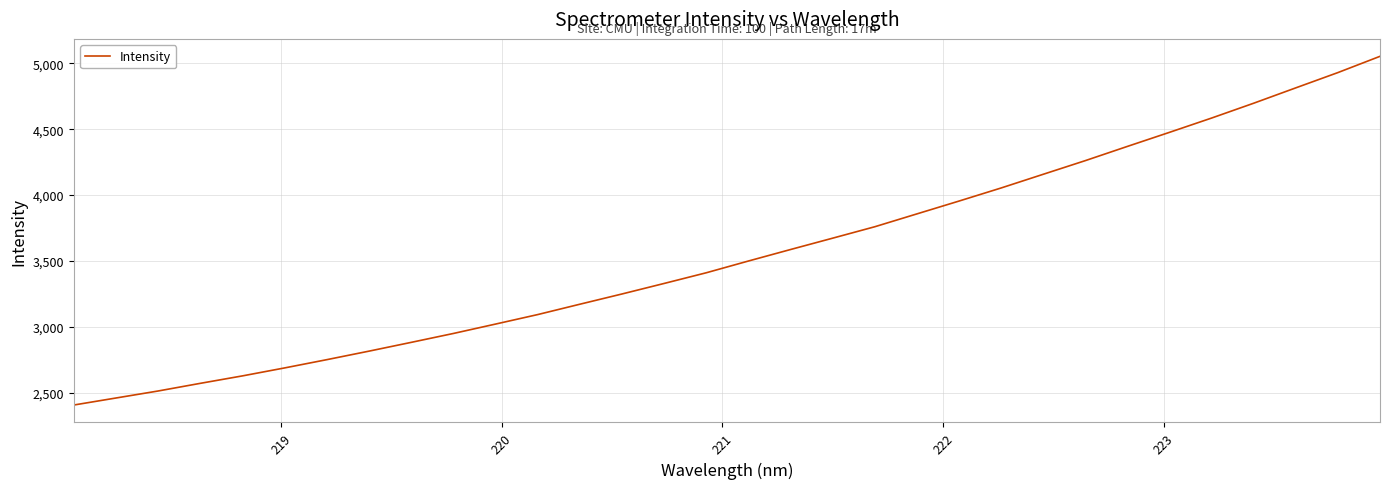

What is the difference between the maximum and minimum values?

2645.9